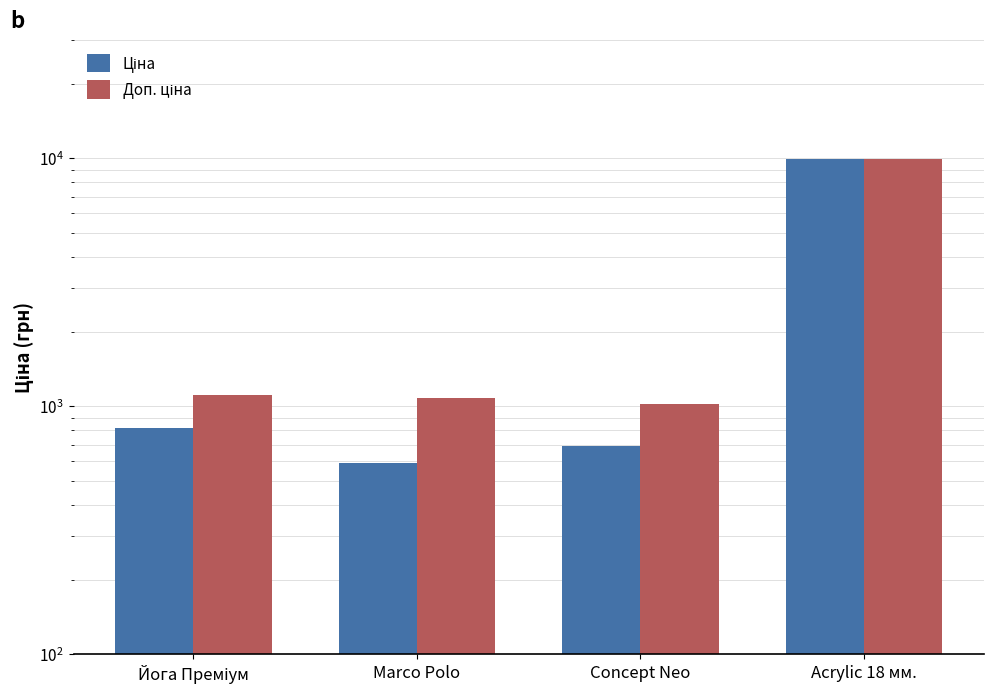

What is the value of the Доп. ціна bar at the 1st from the left?

1109.2